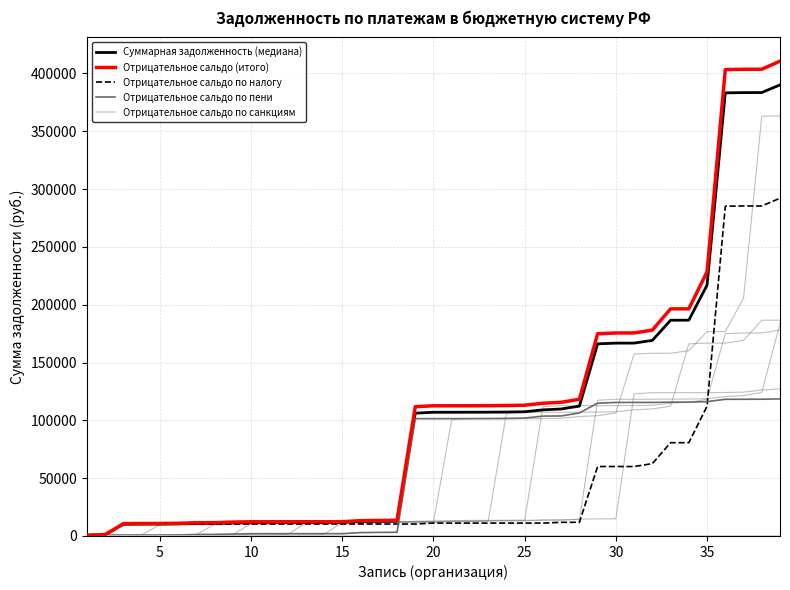

True or false: Отрицательное сальдо по санкциям and Отрицательное сальдо (итого) intersect in this chart.

False